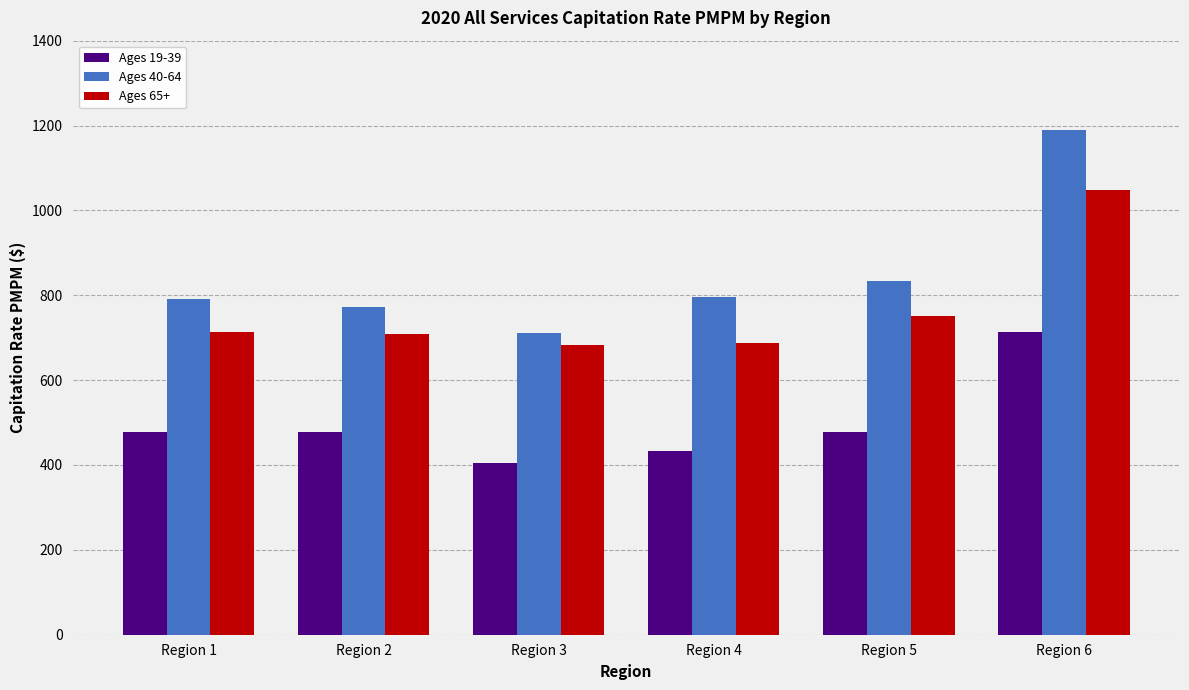

At Region 6, list the series in order from largest to smallest.

Ages 40-64, Ages 65+, Ages 19-39